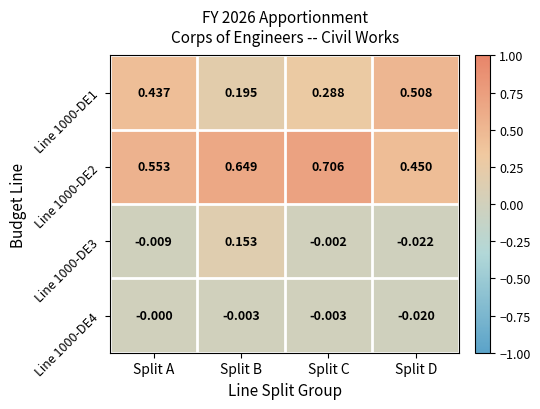

Where does the Line 1000-DE3 series first go above 0?

Split B